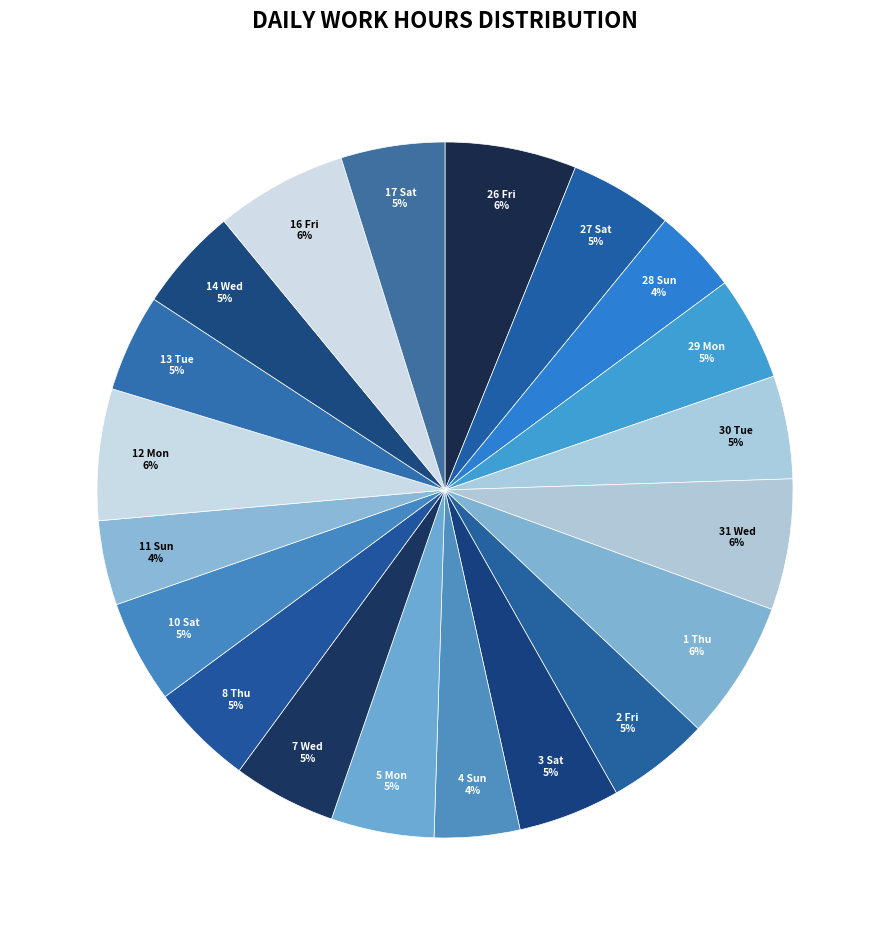

What is the smallest slice in the pie chart?

11 Sun